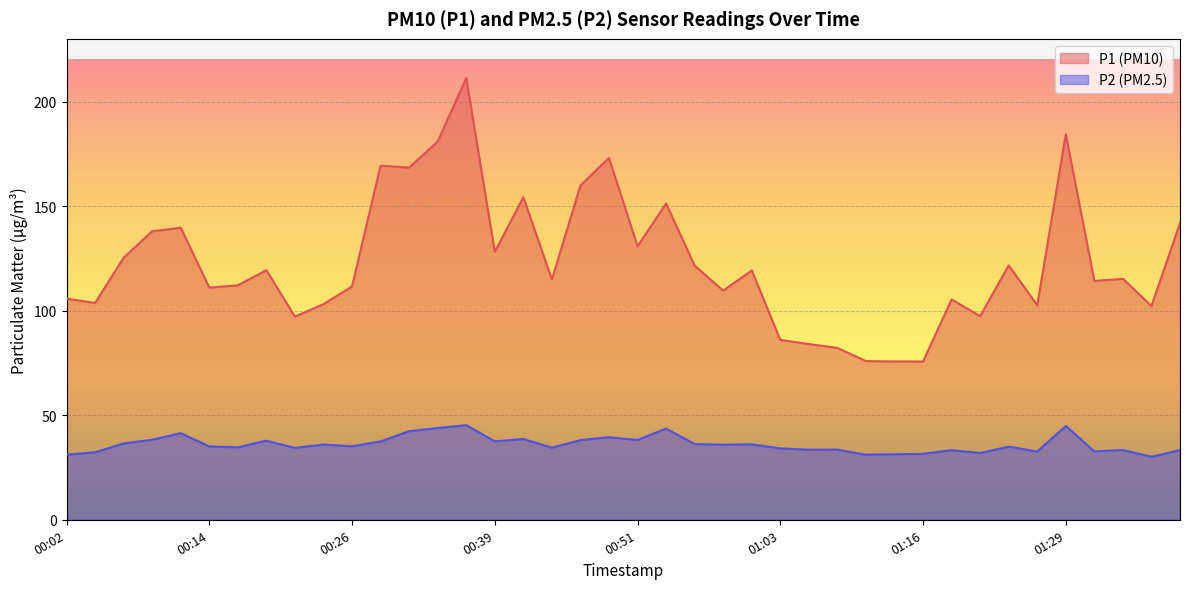

Which series has the largest total across all categories?

P1 (PM10)